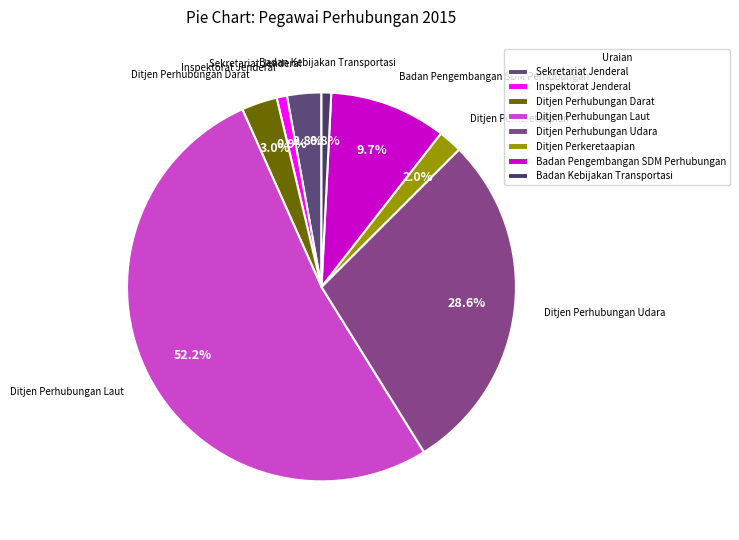

Approximately how many times larger is the value at Sekretariat Jenderal compared to Ditjen Perhubungan Udara?

0.1